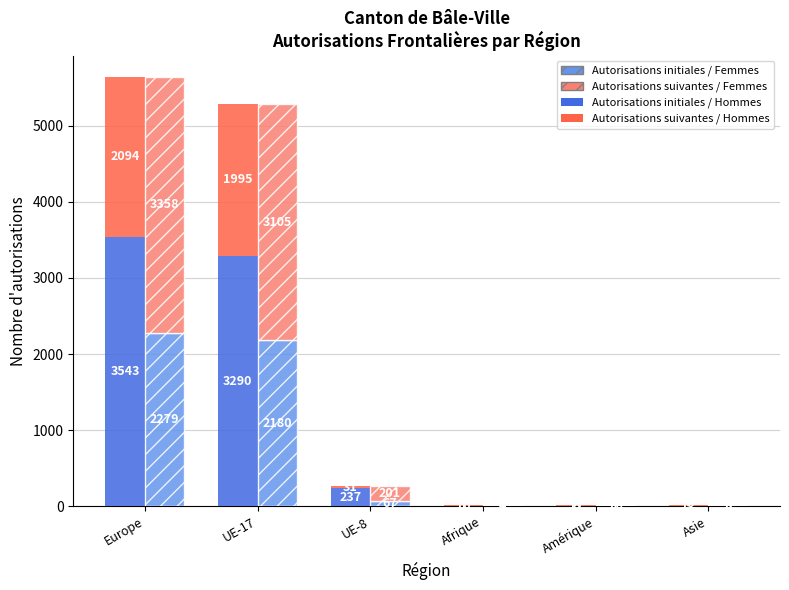

Which series changed the most between UE-17 and UE-8?

Autorisations initiales / Solid